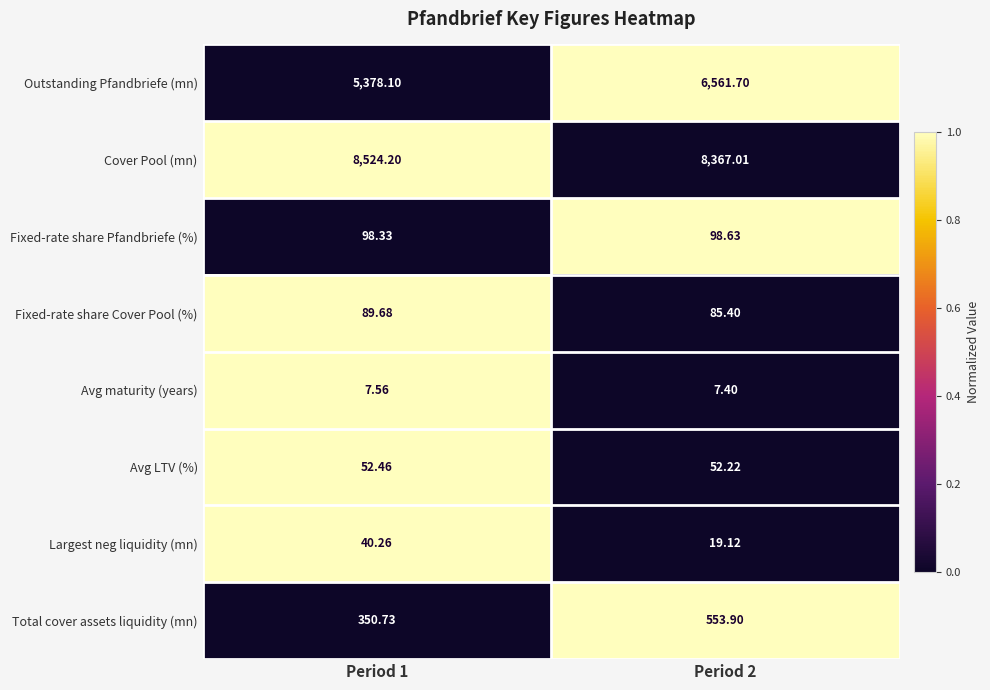

At which category does the chart reach its minimum across all series?

Period 2